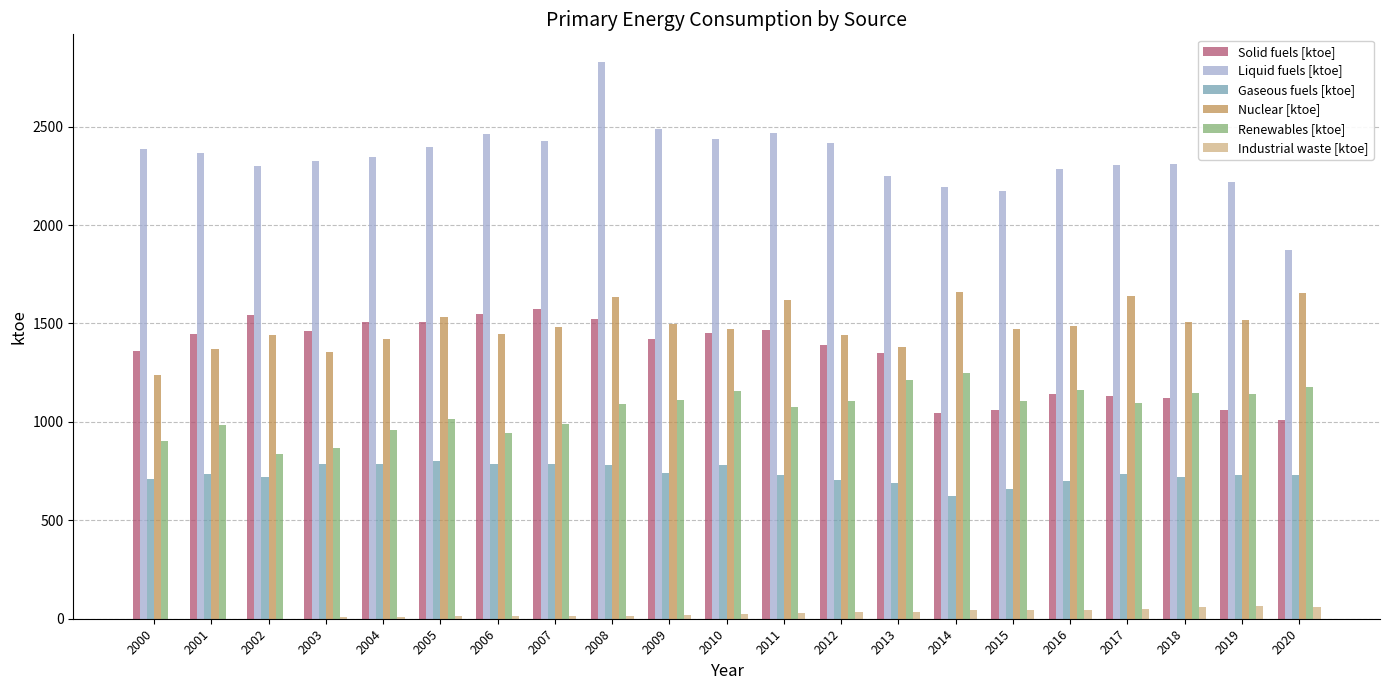

What is the total value across all series at 2020?

6505.8